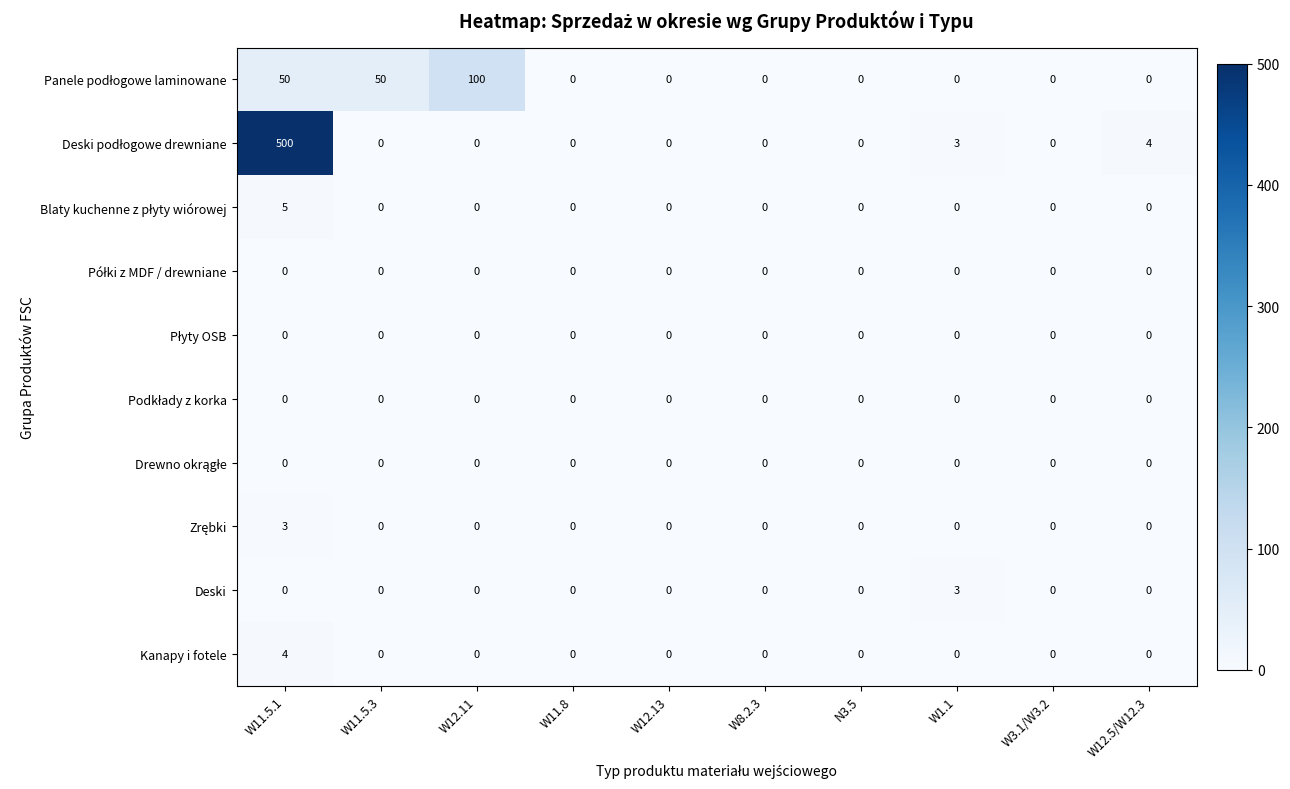

What is the difference between the maximum and minimum values in the Kanapy i fotele series?

4